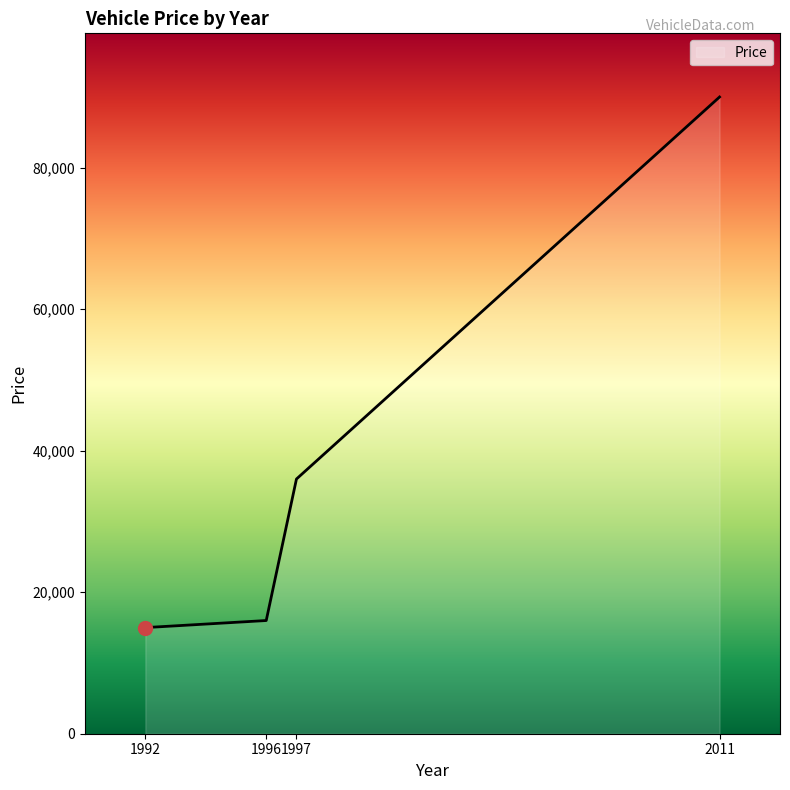

Which label corresponds to the largest value in the chart?

2011